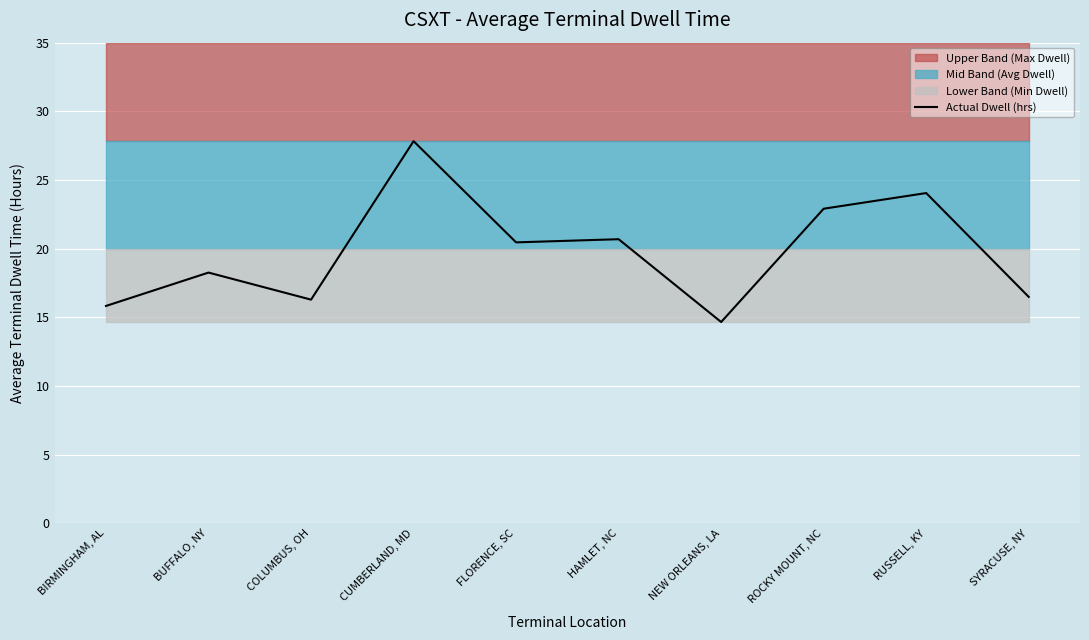

What is the maximum value shown in the chart?

27.8